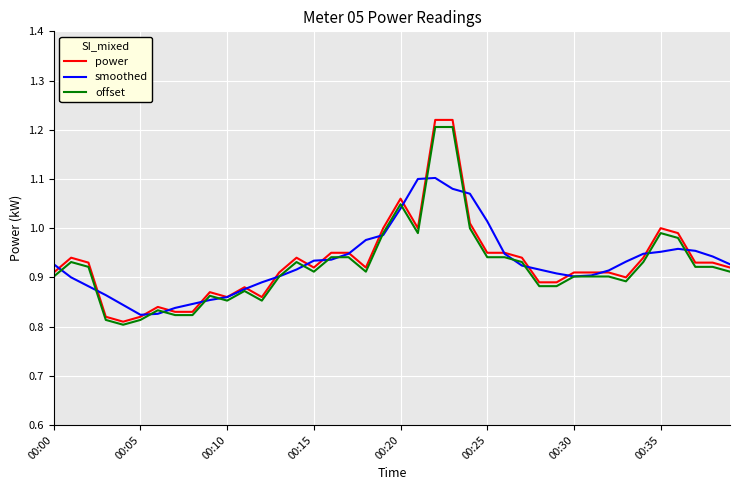

What is the sum of all power values?

37.3